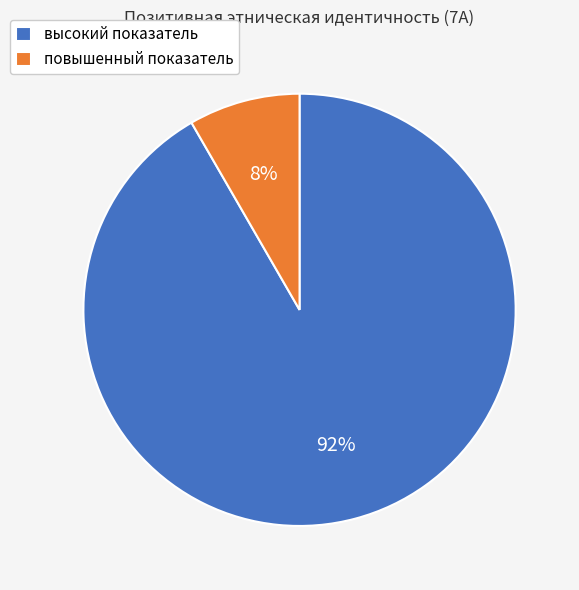

Do повышенный показатель and высокий показатель together represent more than half of the pie?

Yes